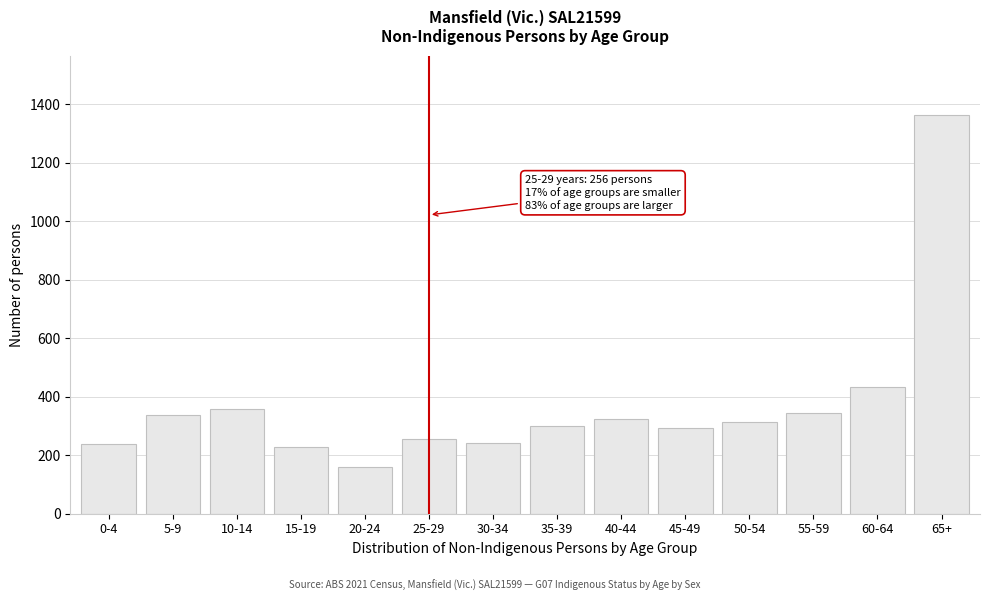

What is the greatest value displayed?

1362